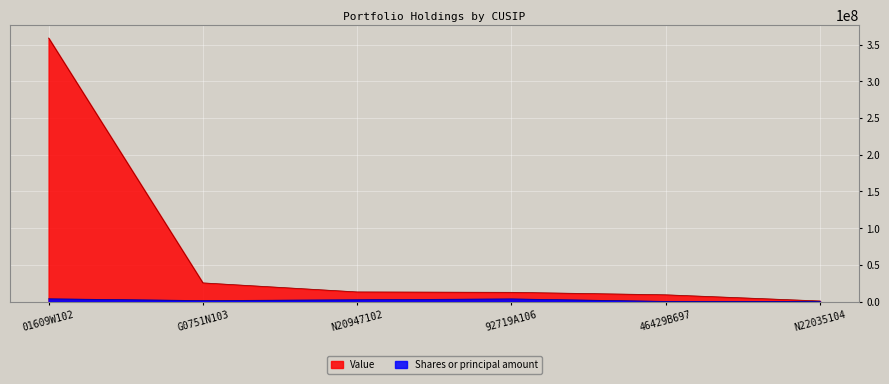

At which label does Value reach its minimum?

N22035104